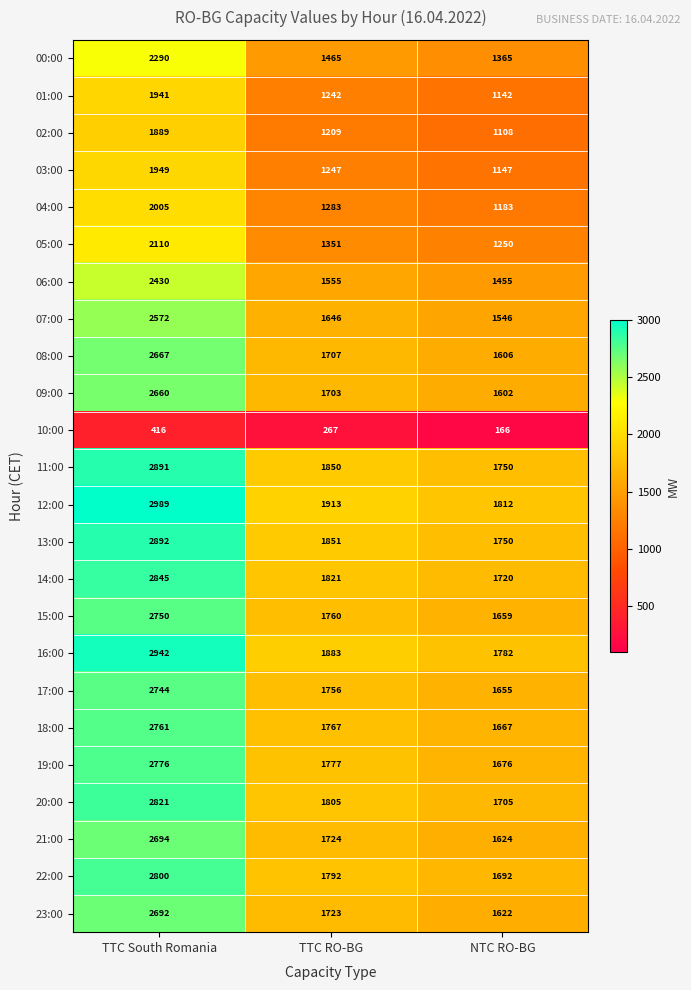

True or false: 03:00 has a value of 1949 at TTC South Romania.

True